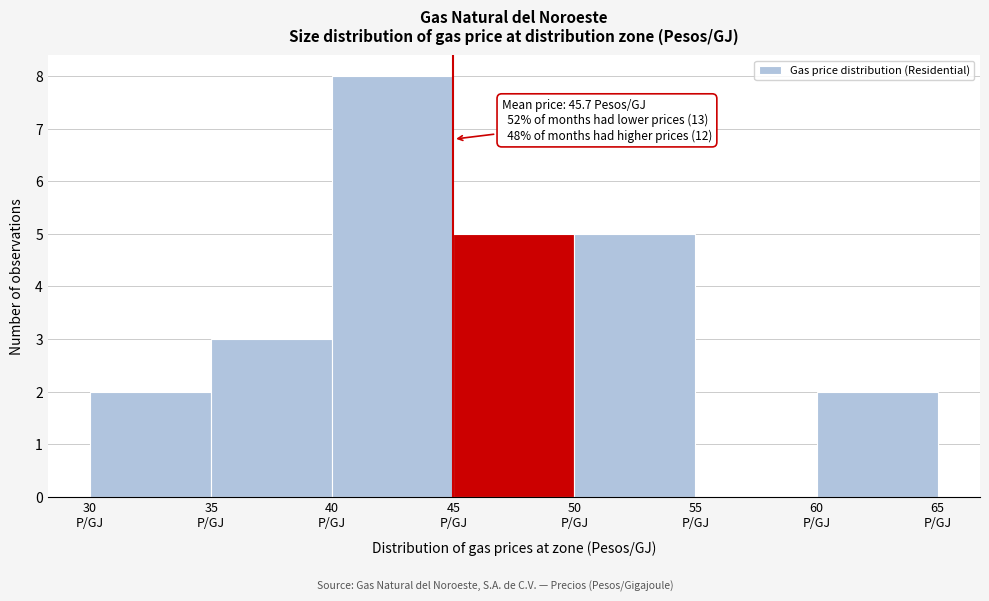

Which range on the x-axis has the tallest bar?

40 to 45